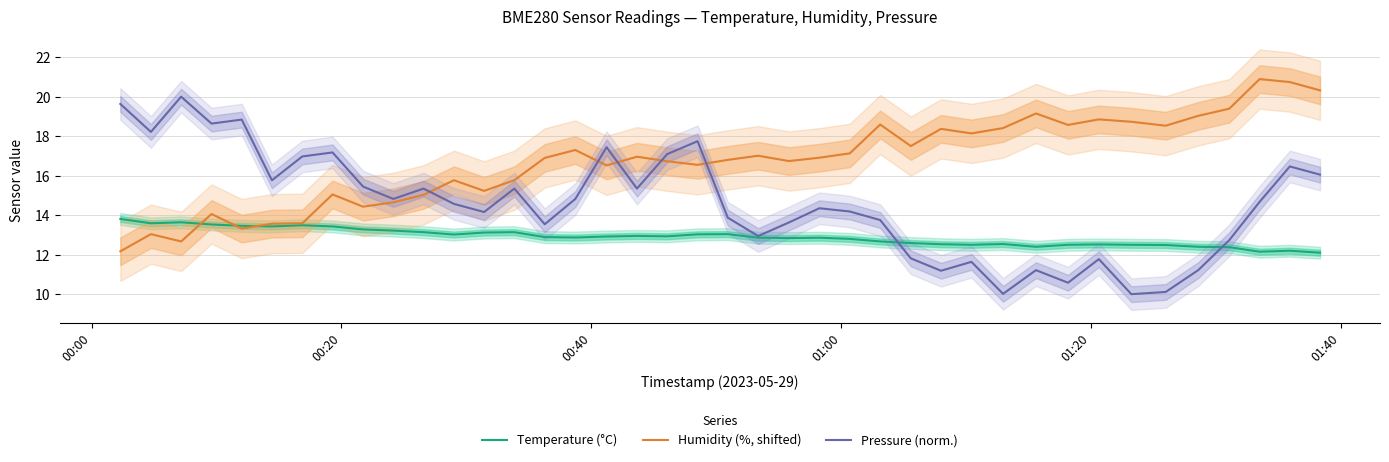

What is the lowest value of the Pressure (norm.) series?

10.0